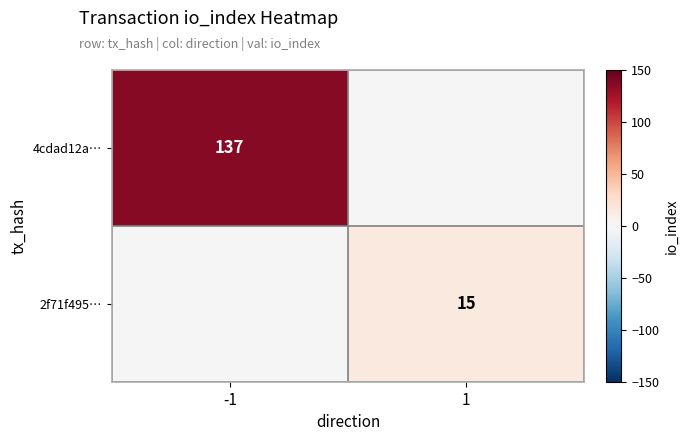

Is it true that 2f71f495… equals 5 at 1?

False